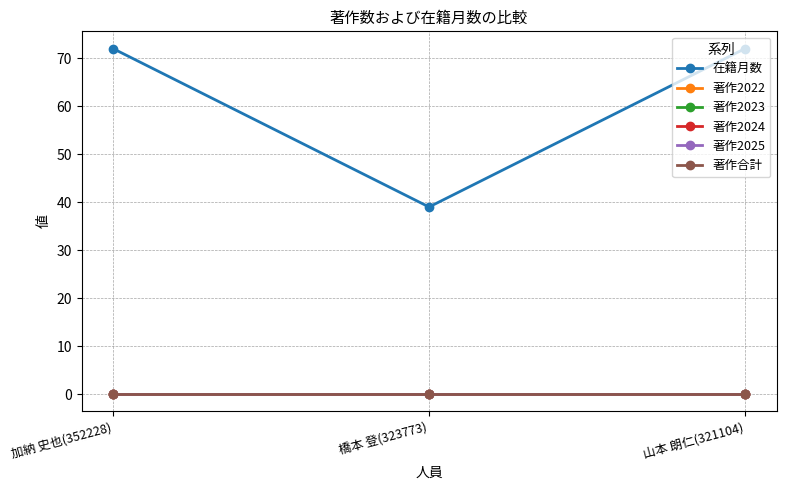

What is the average value of the 在籍月数 series?

61